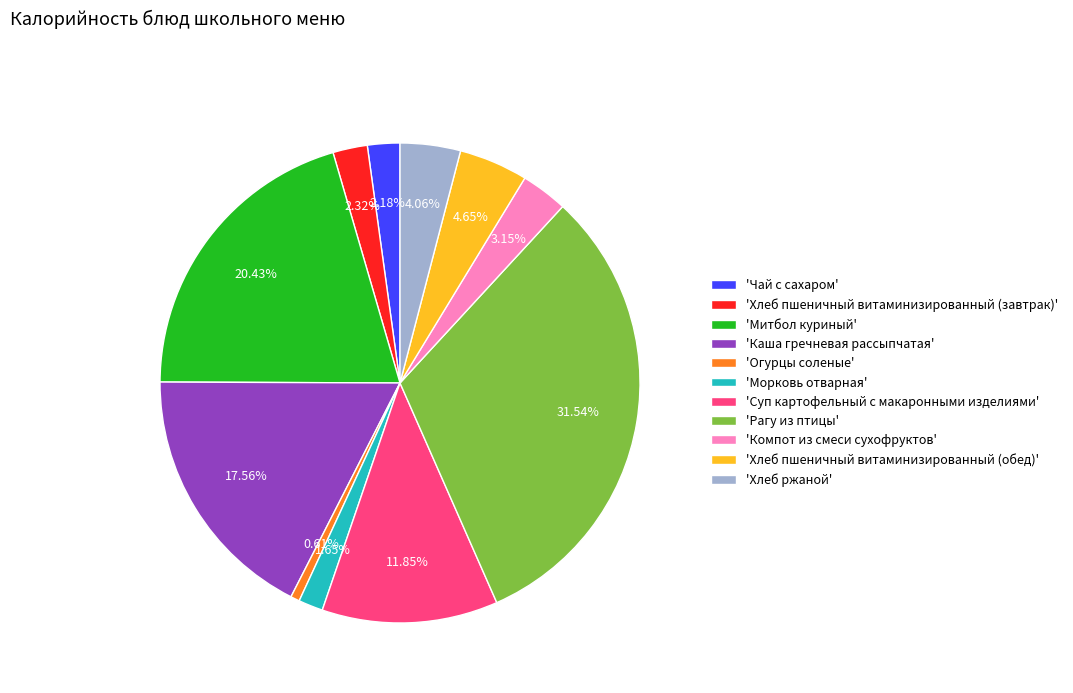

Is the sum of 'Рагу из птицы' and 'Хлеб ржаной' greater than half?

No